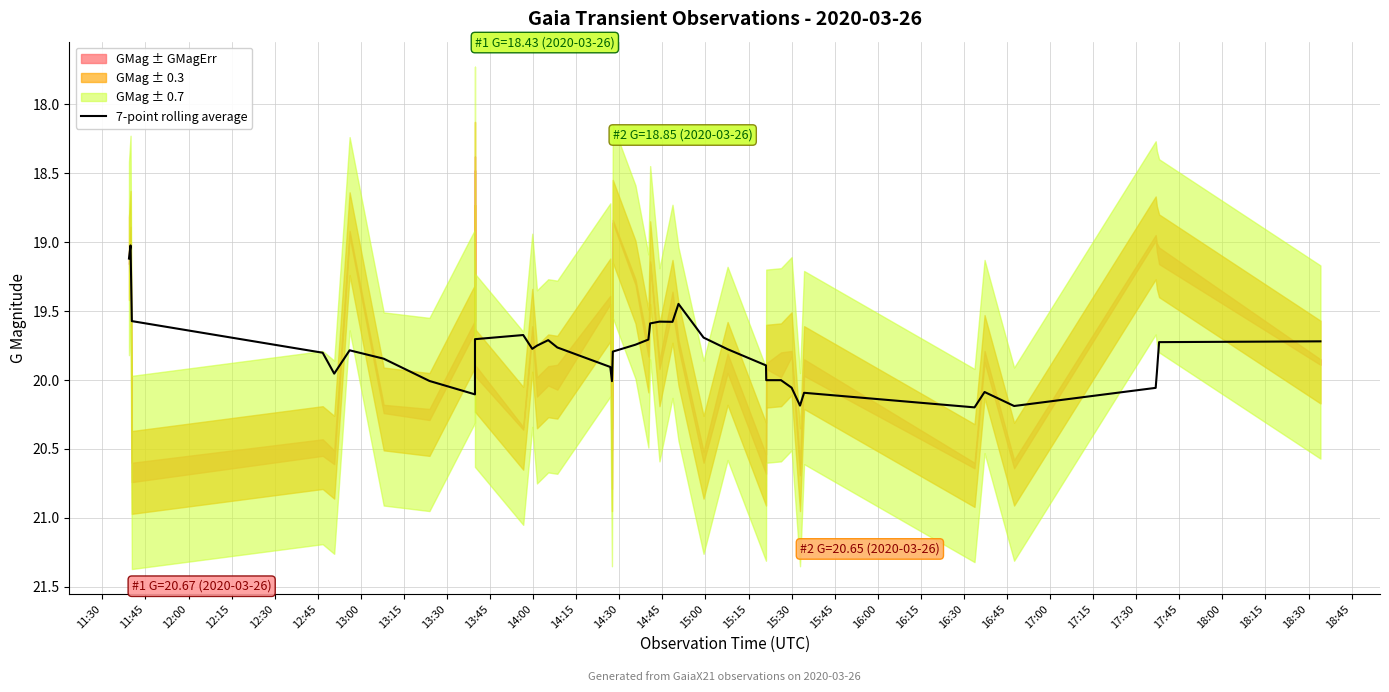

Which has a higher value, 17:45 or 18:15?

18:15